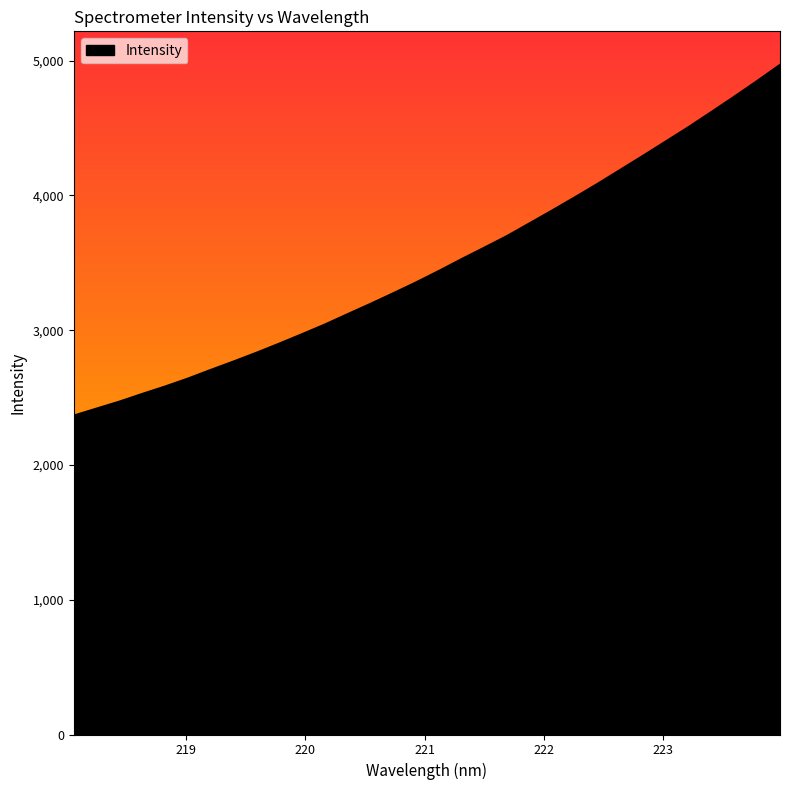

What is the difference between the maximum and minimum values?

2603.2